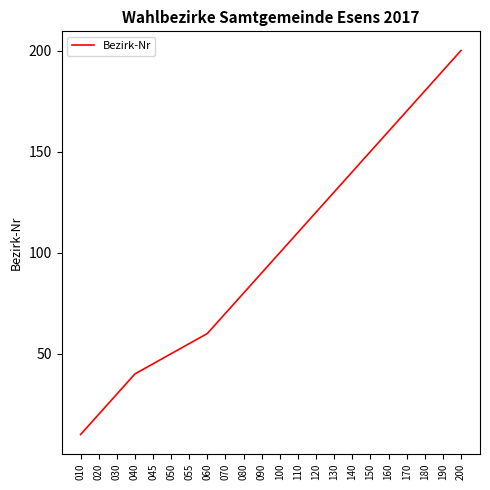

Rank the categories by value from lowest to highest.

010, 020, 030, 040, 045, 050, 055, 060, 070, 080, 090, 100, 110, 120, 130, 140, 150, 160, 170, 180, 190, 200